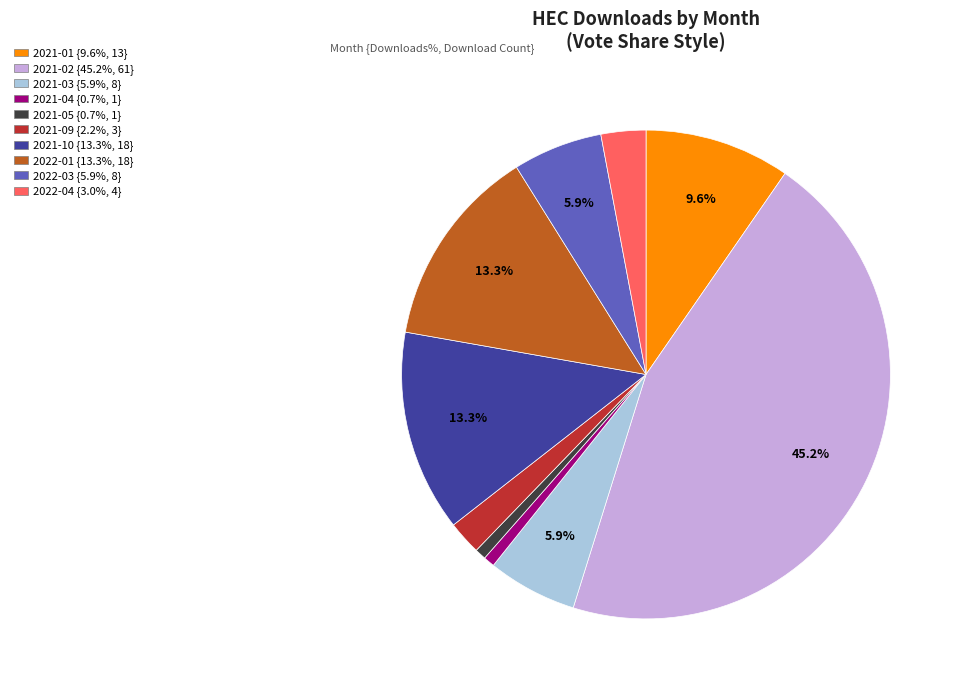

Is there a majority slice in this chart?

No